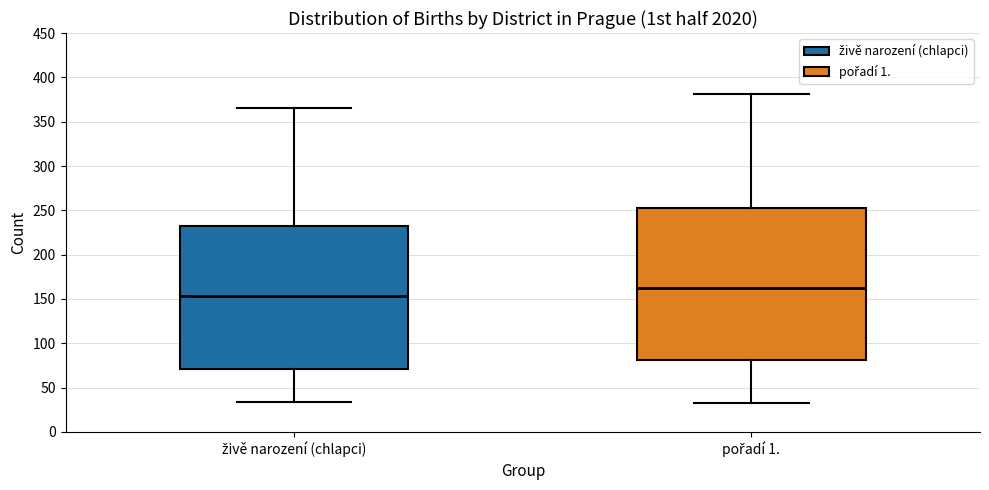

Reading left to right, transcribe this box plot: for each box, give where its median line is, the range the box spans, and where its two whiskers end, as read against the y-axis. The values are not printed on the chart, so give them approximately, as read against the axis.

živě narození (chlapci): median 155, box 70 to 230, whiskers 35 to 365
pořadí 1.: median 160, box 80 to 255, whiskers 35 to 380